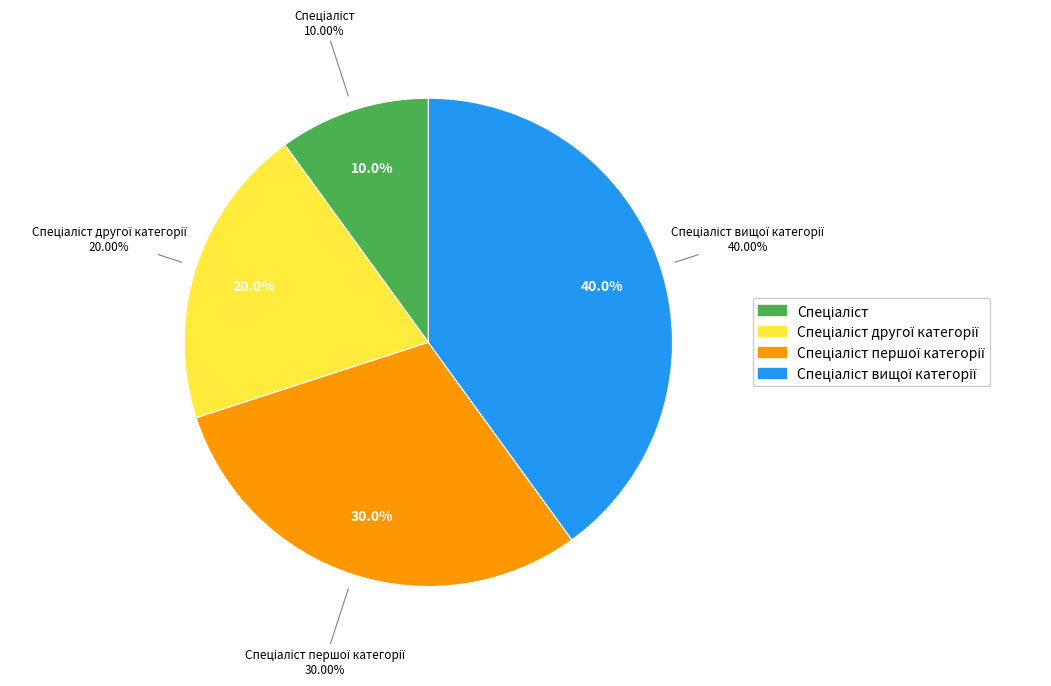

Which slice is the largest?

Спеціаліст вищої категорії